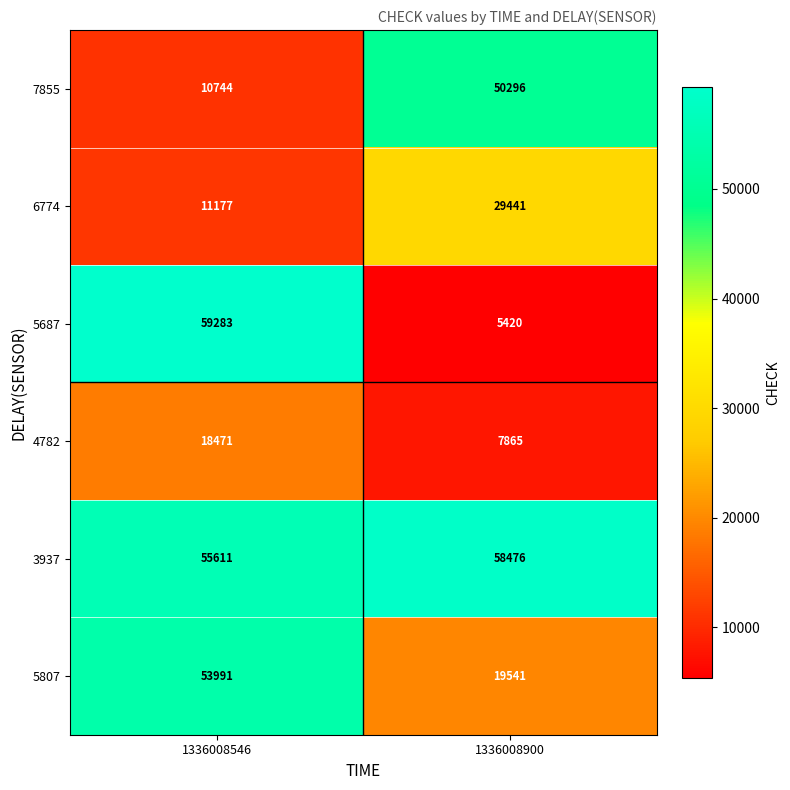

What is the spread (max minus min) of values at 1336008900?

53056